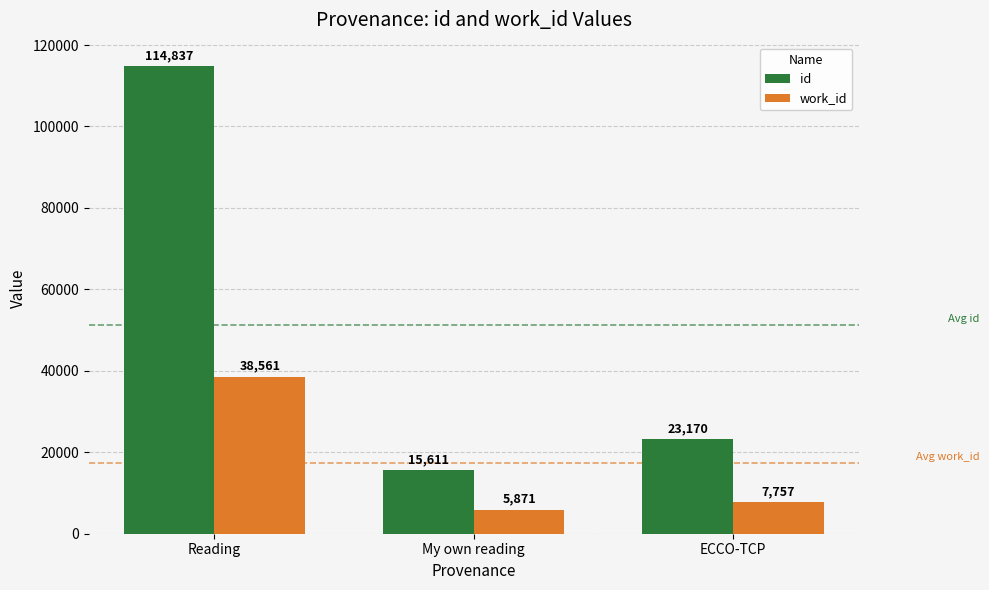

Reading left to right, list all the values displayed in this chart.

id: Reading=114837	My own reading=15611	ECCO-TCP=23170
work_id: Reading=38561	My own reading=5871	ECCO-TCP=7757